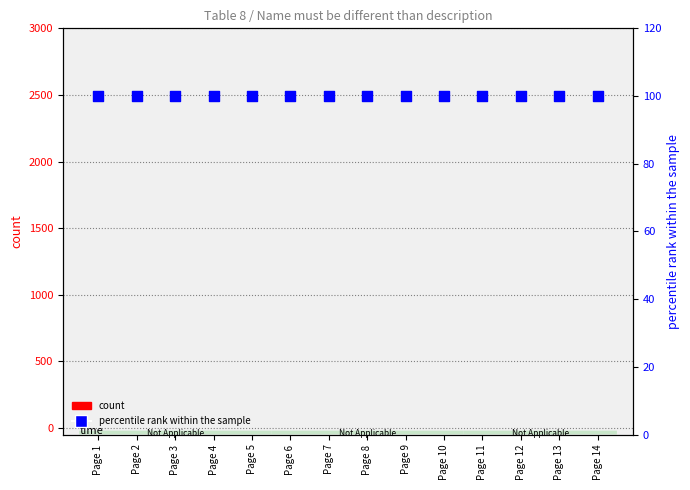

Which series contains the lowest Y value?

count